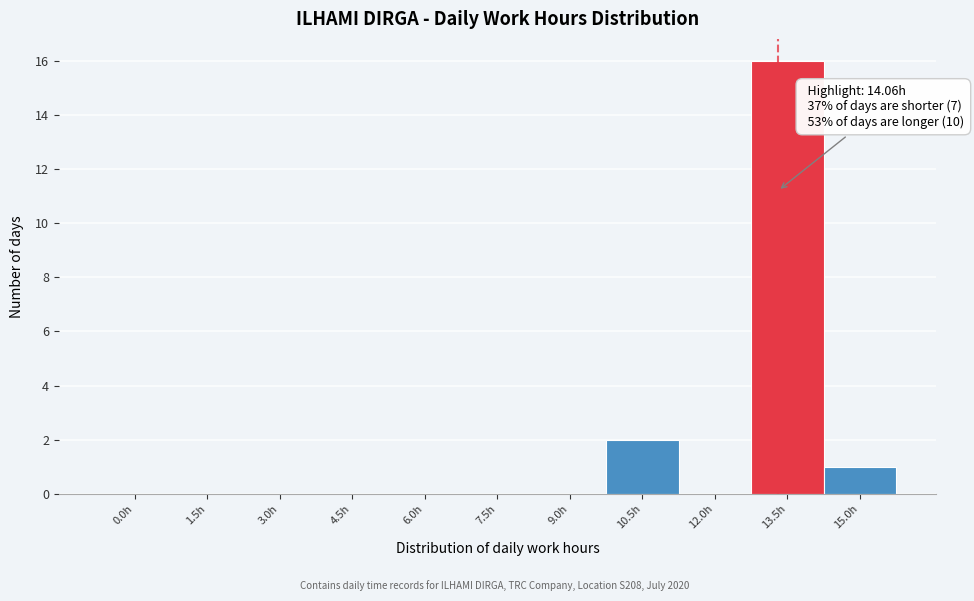

What is the sum of all values?

19